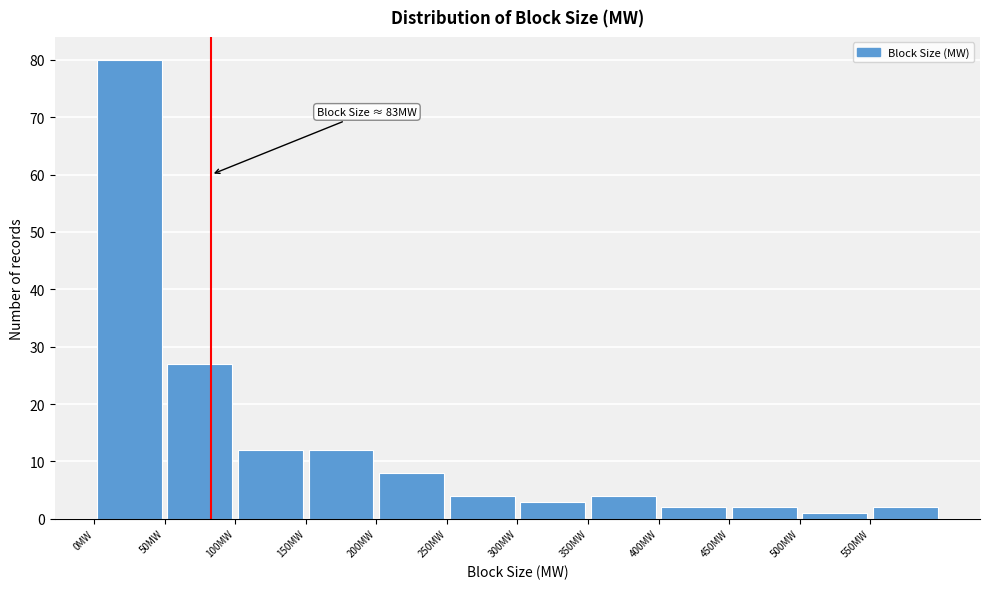

Which range on the x-axis has the tallest bar?

0 to 50